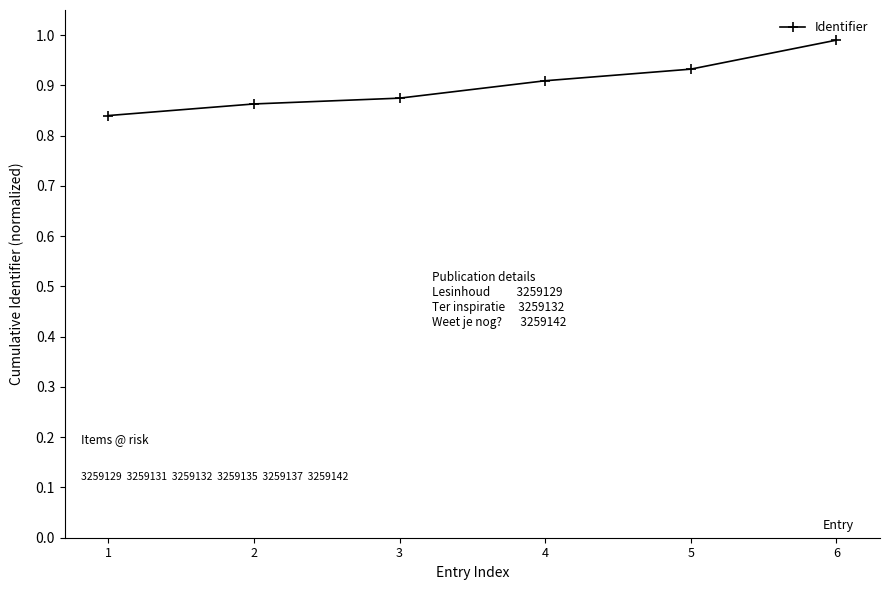

What is the sum of the values at 3 and 6?

1.9